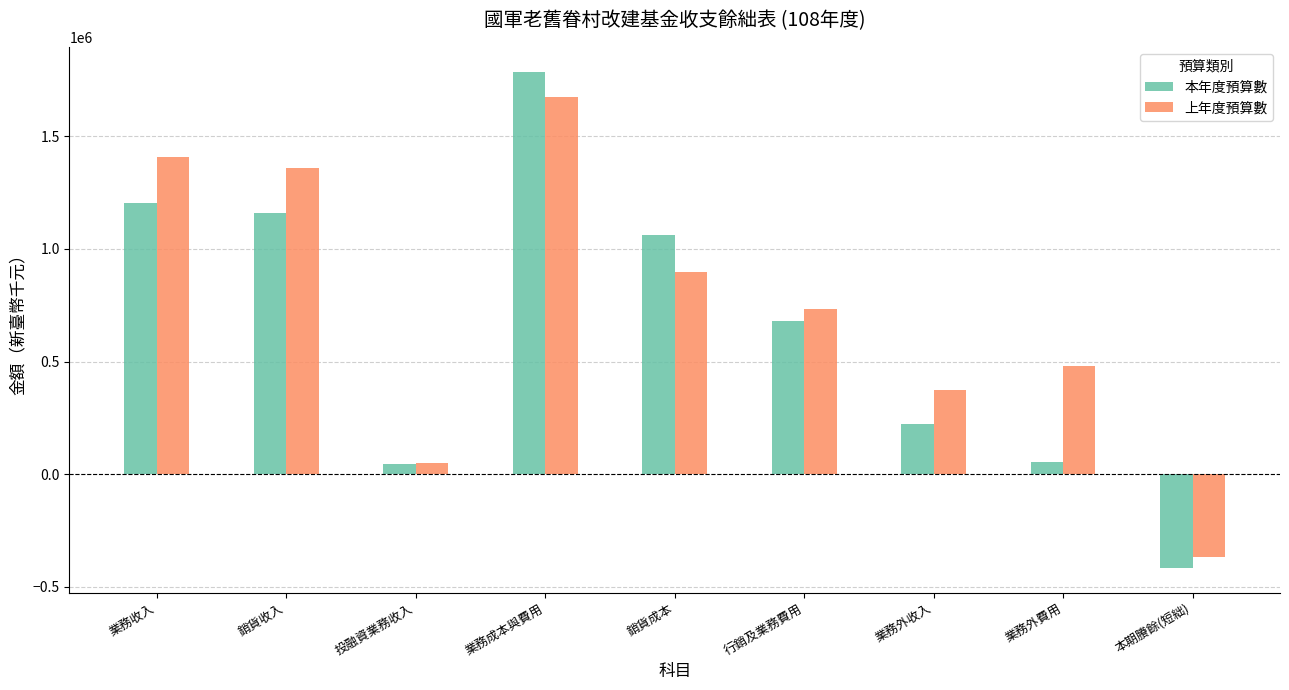

Which series changed the most between 銷貨收入 and 業務外收入?

上年度預算數